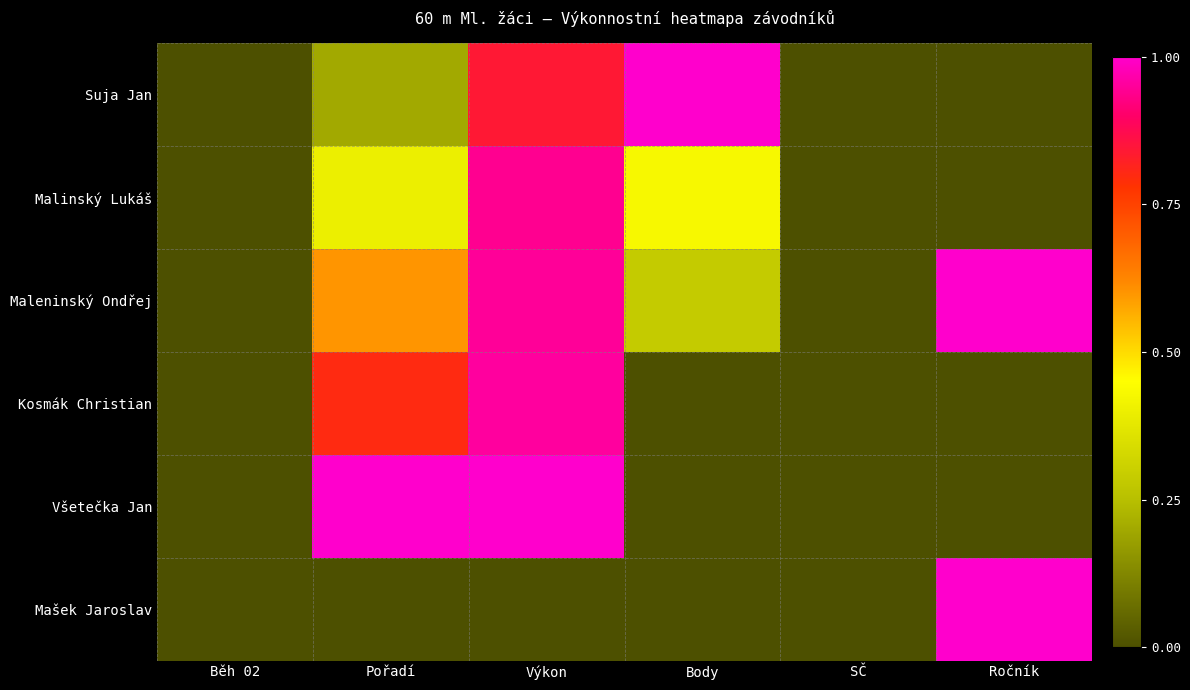

Reading left to right, list all the values displayed in this chart.

Suja Jan: Běh 02=0.0	Pořadí=0.2	Výkon=0.8	Body=1.0	SČ=0.0	Ročník=0.0
Malinský Lukáš: Běh 02=0.0	Pořadí=0.4	Výkon=0.9	Body=0.4	SČ=0.0	Ročník=0.0
Maleninský Ondřej: Běh 02=0.0	Pořadí=0.6	Výkon=0.9	Body=0.3	SČ=0.0	Ročník=1.0
Kosmák Christian: Běh 02=0.0	Pořadí=0.8	Výkon=1.0	Body=0.0	SČ=0.0	Ročník=0.0
Všetečka Jan: Běh 02=0.0	Pořadí=1.0	Výkon=1.0	Body=0.0	SČ=0.0	Ročník=0.0
Mašek Jaroslav: Běh 02=0.0	Pořadí=0.0	Výkon=0.0	Body=0.0	SČ=0.0	Ročník=1.0